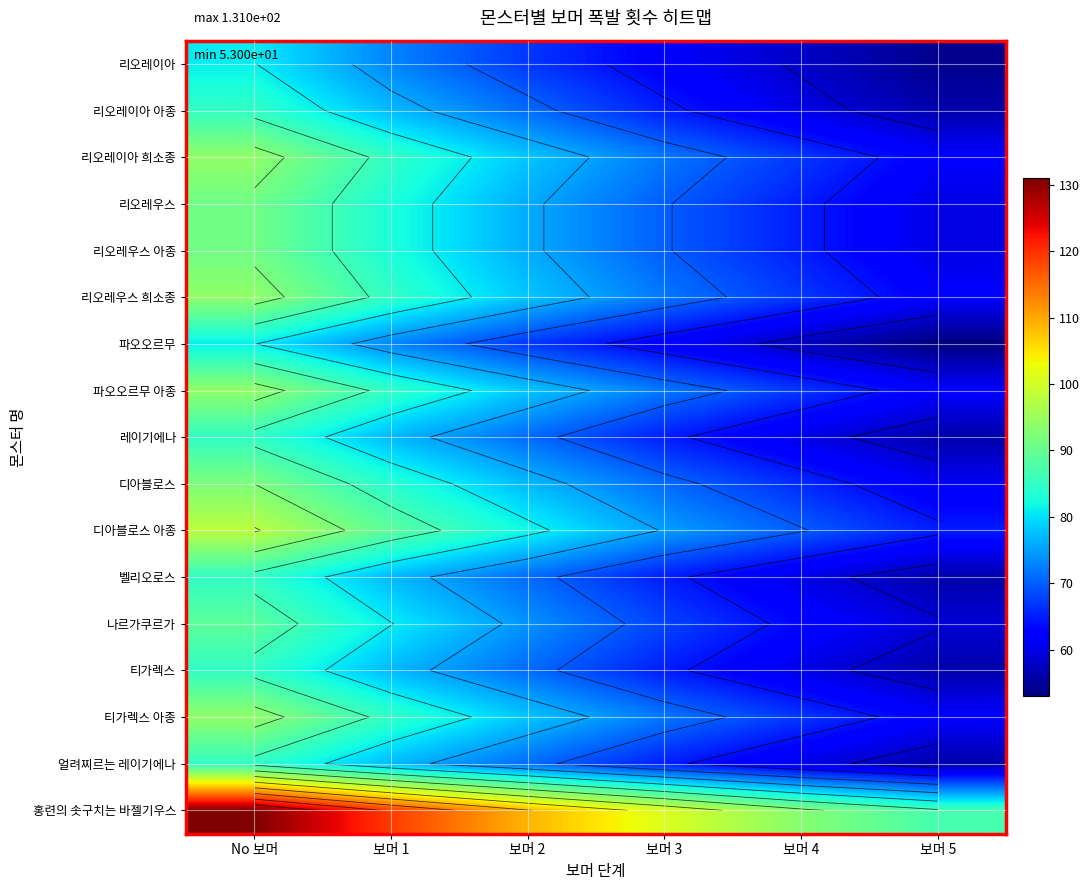

Which series has the widest spread of values?

홍련의 솟구치는 바젤기우스